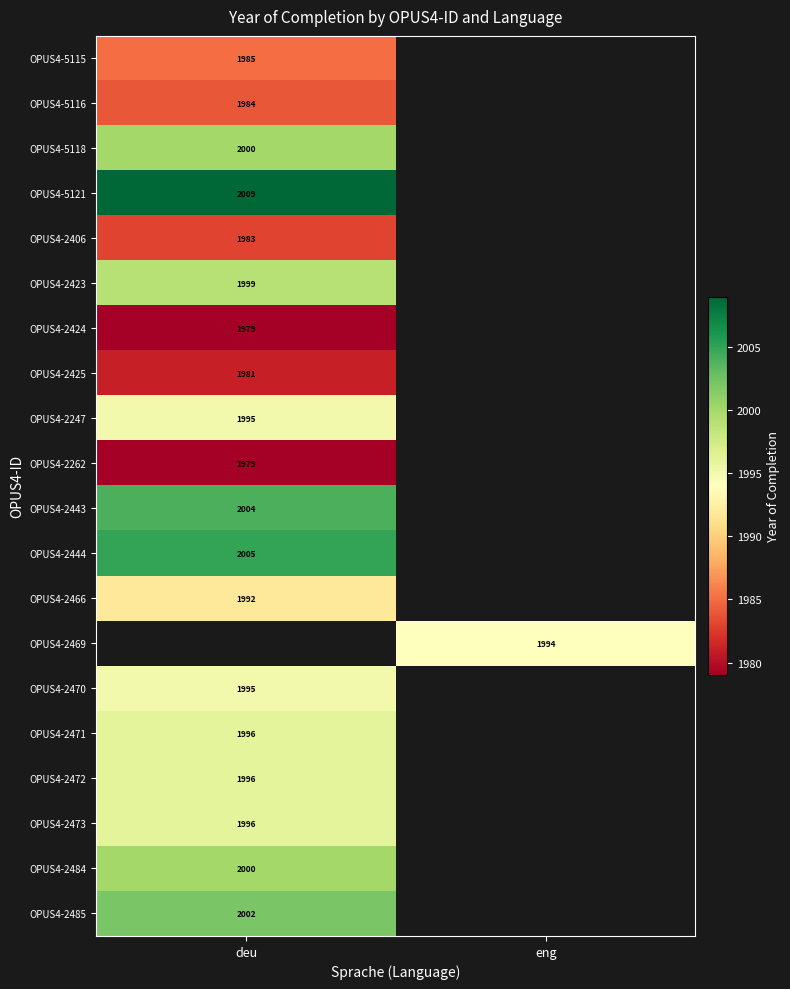

What is the minimum value shown in the chart?

1979.0